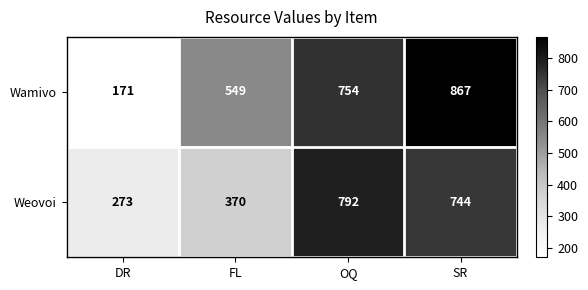

The value of Weovoi at FL is 370. True or false?

True